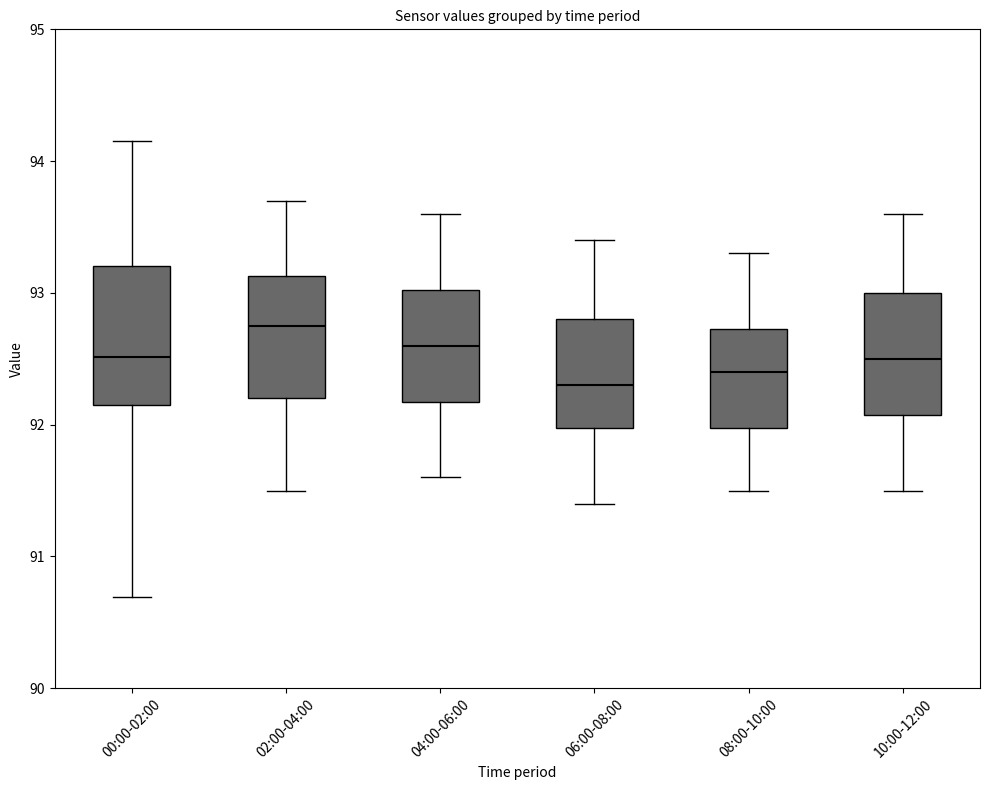

Reading left to right, transcribe this box plot: for each box, give where its median line is, the range the box spans, and where its two whiskers end, as read against the y-axis. The values are not printed on the chart, so give them approximately, as read against the axis.

00:00-02:00: median 92.5, box 92.2 to 93.2, whiskers 90.7 to 94.2
02:00-04:00: median 92.8, box 92.2 to 93.1, whiskers 91.5 to 93.7
04:00-06:00: median 92.6, box 92.2 to 93.0, whiskers 91.6 to 93.6
06:00-08:00: median 92.3, box 92.0 to 92.8, whiskers 91.4 to 93.4
08:00-10:00: median 92.4, box 92.0 to 92.7, whiskers 91.5 to 93.3
10:00-12:00: median 92.5, box 92.1 to 93.0, whiskers 91.5 to 93.6